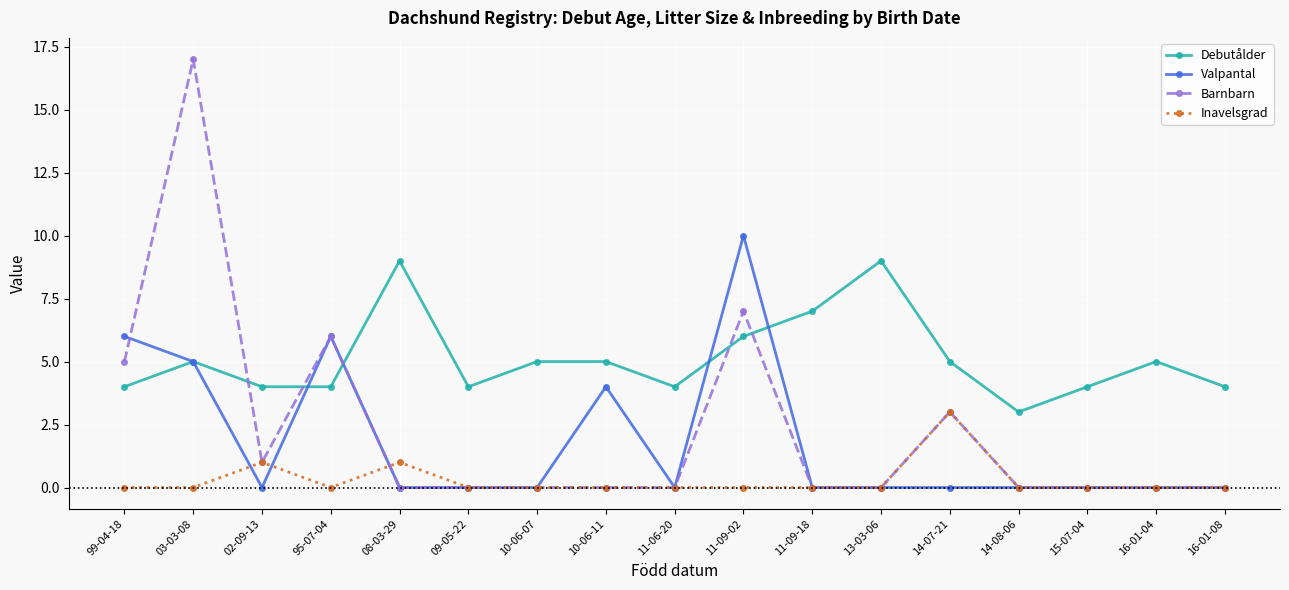

Where do Inavelsgrad and Valpantal first cross each other?

03-03-08 and 02-09-13